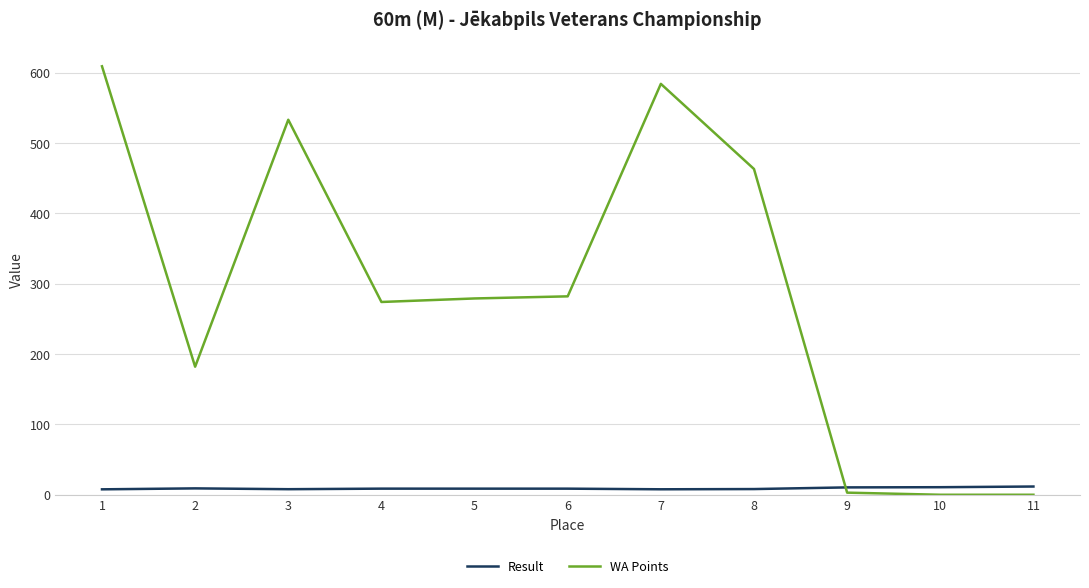

True or false: Result has a value of 8.7 at 6.

True